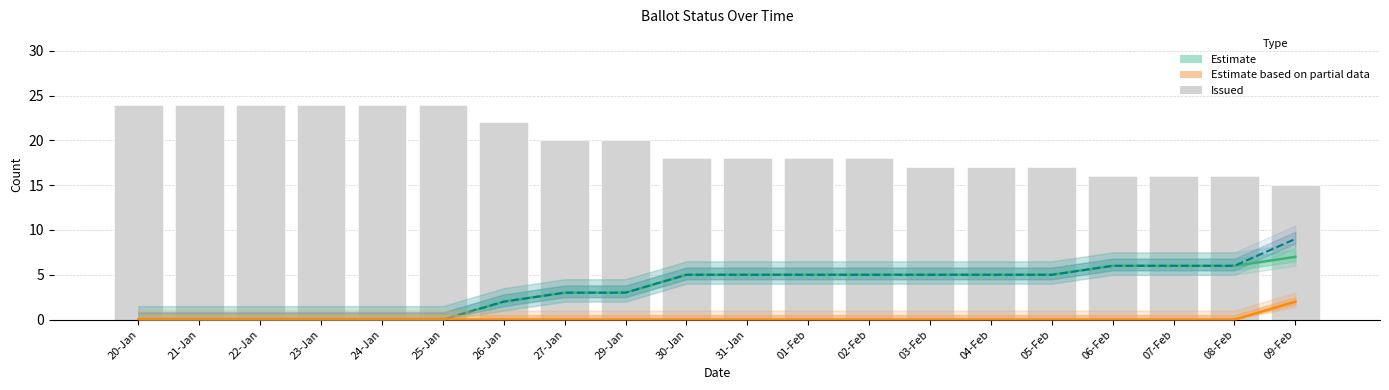

Which series changed the most between 26-Jan and 01-Feb?

ISSUED